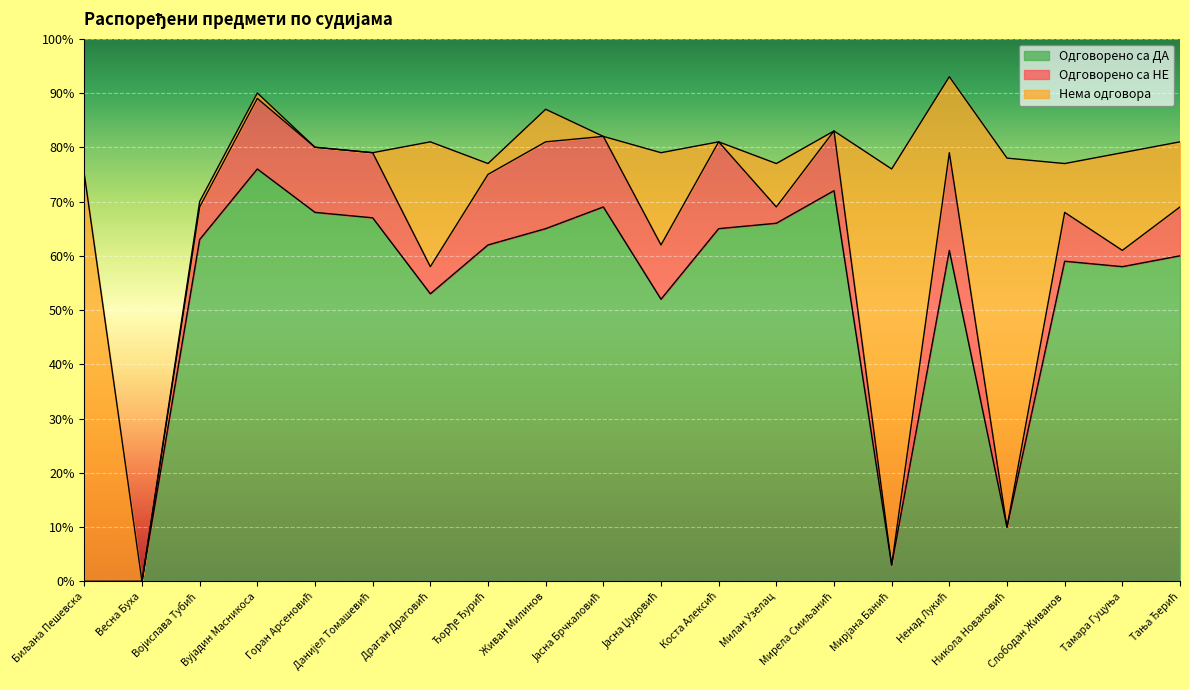

Reading left to right, extract all data points from this chart.

Одговорено са ДА: Биљана Пешевска=0	Весна Буха=0	Војислава Тубић=63	Вујадин Масникоса=76	Горан Арсеновић=68	Данијел Томашевић=67	Драган Драговић=53	Ђорђе Ђурић=62	Живан Милинов=65	Јасна Брчкаловић=69	Јасна Џудовић=52	Коста Алексић=65	Милан Узелац=66	Мирела Смиљанић=72	Мирјана Банић=3	Ненад Лукић=61	Никола Новаковић=10	Слободан Живанов=59	Тамара Гуцуња=58	Тања Ђерић=60
Одговорено са НЕ: Биљана Пешевска=0	Весна Буха=0	Војислава Тубић=6	Вујадин Масникоса=13	Горан Арсеновић=12	Данијел Томашевић=12	Драган Драговић=5	Ђорђе Ђурић=13	Живан Милинов=16	Јасна Брчкаловић=13	Јасна Џудовић=10	Коста Алексић=16	Милан Узелац=3	Мирела Смиљанић=11	Мирјана Банић=0	Ненад Лукић=18	Никола Новаковић=0	Слободан Живанов=9	Тамара Гуцуња=3	Тања Ђерић=9
Нема одговора: Биљана Пешевска=75	Весна Буха=0	Војислава Тубић=1	Вујадин Масникоса=1	Горан Арсеновић=0	Данијел Томашевић=0	Драган Драговић=23	Ђорђе Ђурић=2	Живан Милинов=6	Јасна Брчкаловић=0	Јасна Џудовић=17	Коста Алексић=0	Милан Узелац=8	Мирела Смиљанић=0	Мирјана Банић=73	Ненад Лукић=14	Никола Новаковић=68	Слободан Живанов=9	Тамара Гуцуња=18	Тања Ђерић=12